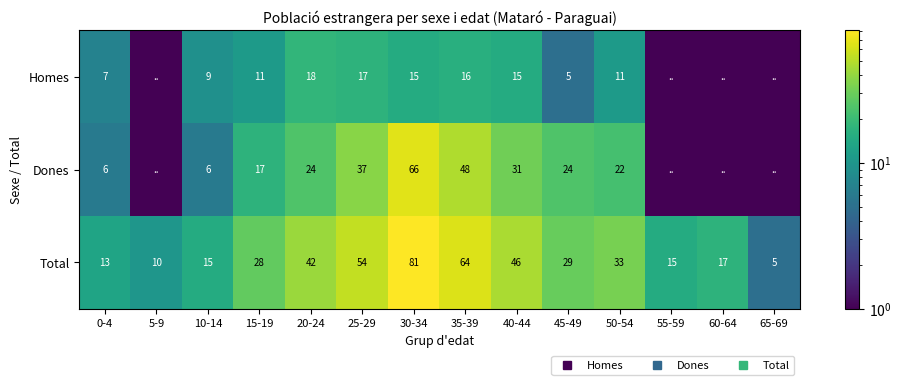

At how many categories does at least one series exceed 19?

8